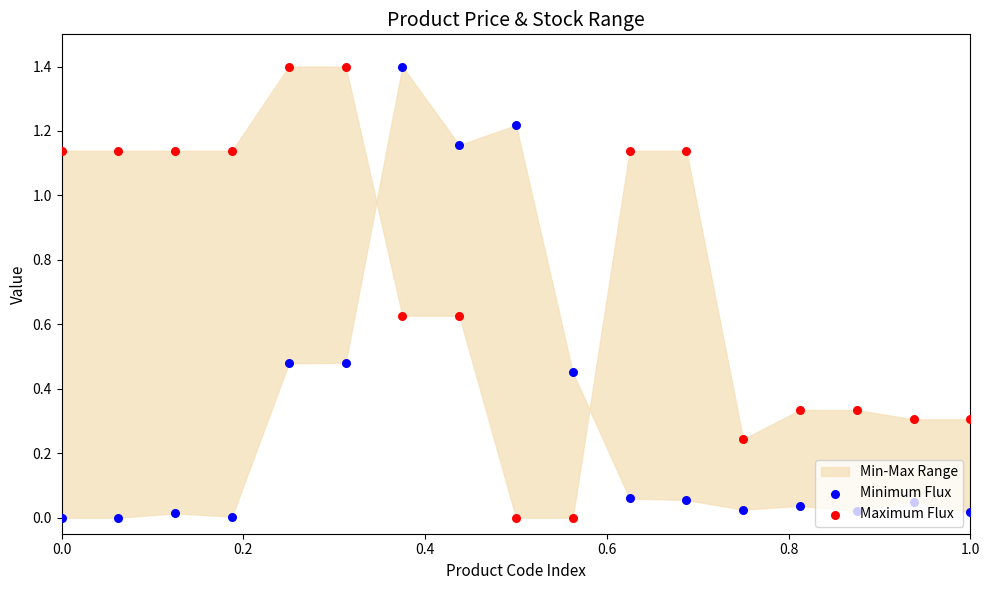

Which series contains the highest Y value?

Minimum Flux